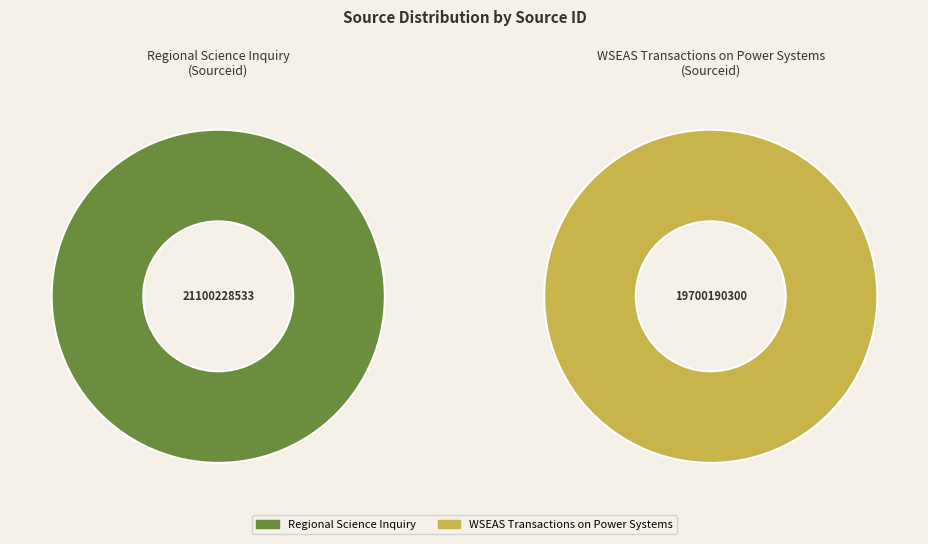

Do WSEAS Transactions on Power Systems and Regional Science Inquiry together represent more than half of the pie?

Yes